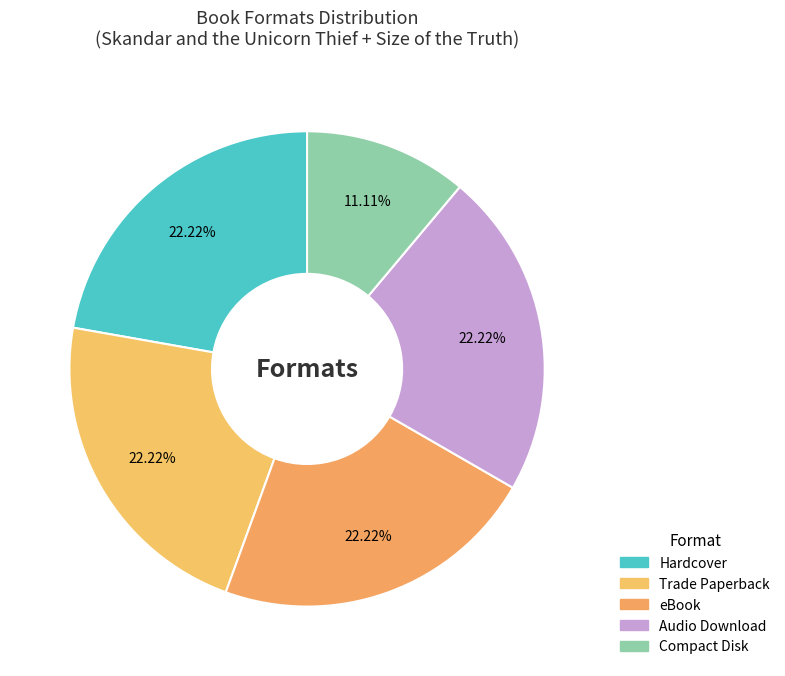

To the nearest percent, what is the average slice percentage?

20%